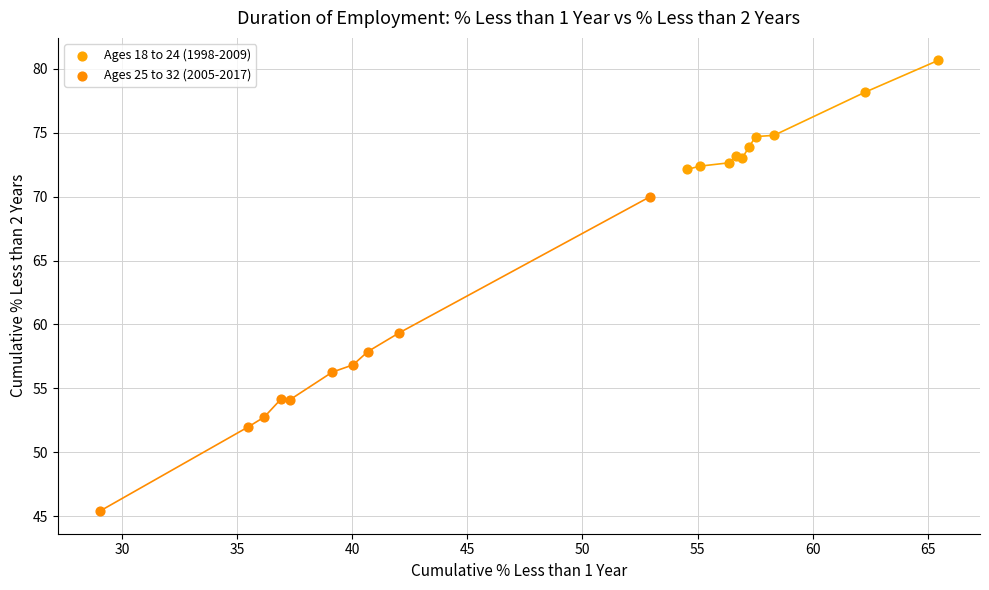

Which series contains the highest Y value?

Ages 18 to 24 (1998-2009)